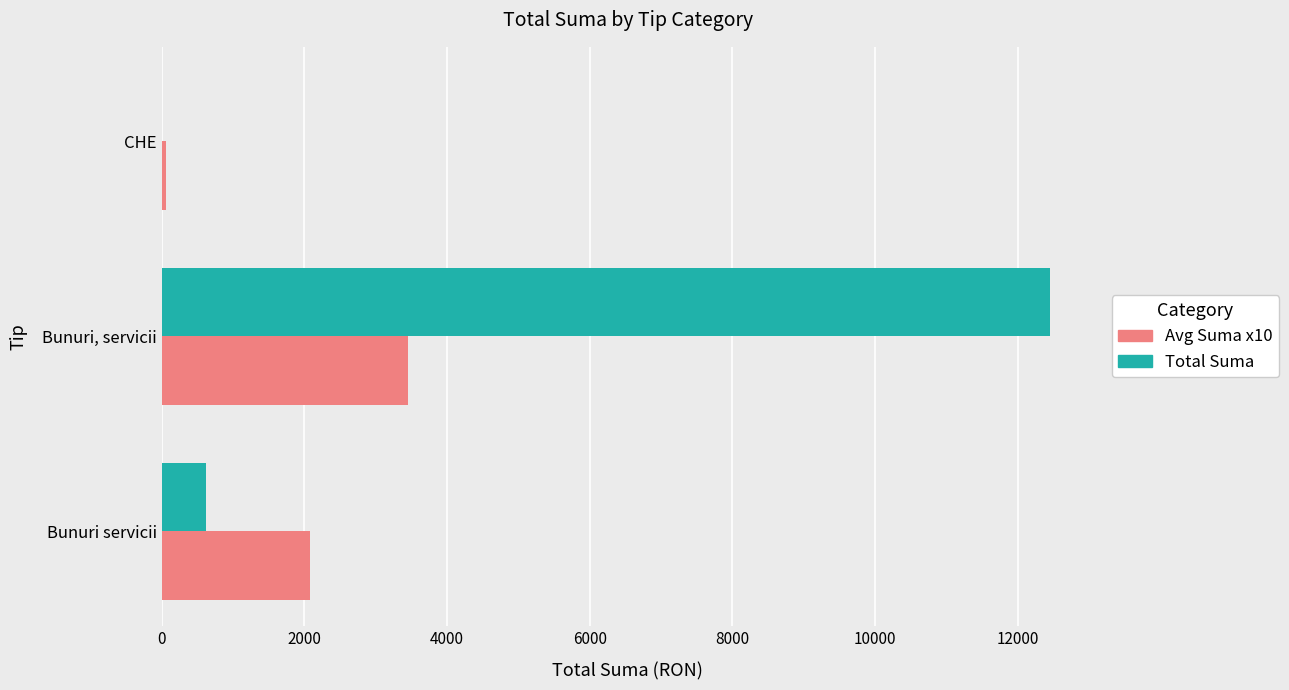

Count the number of data series in this chart.

2